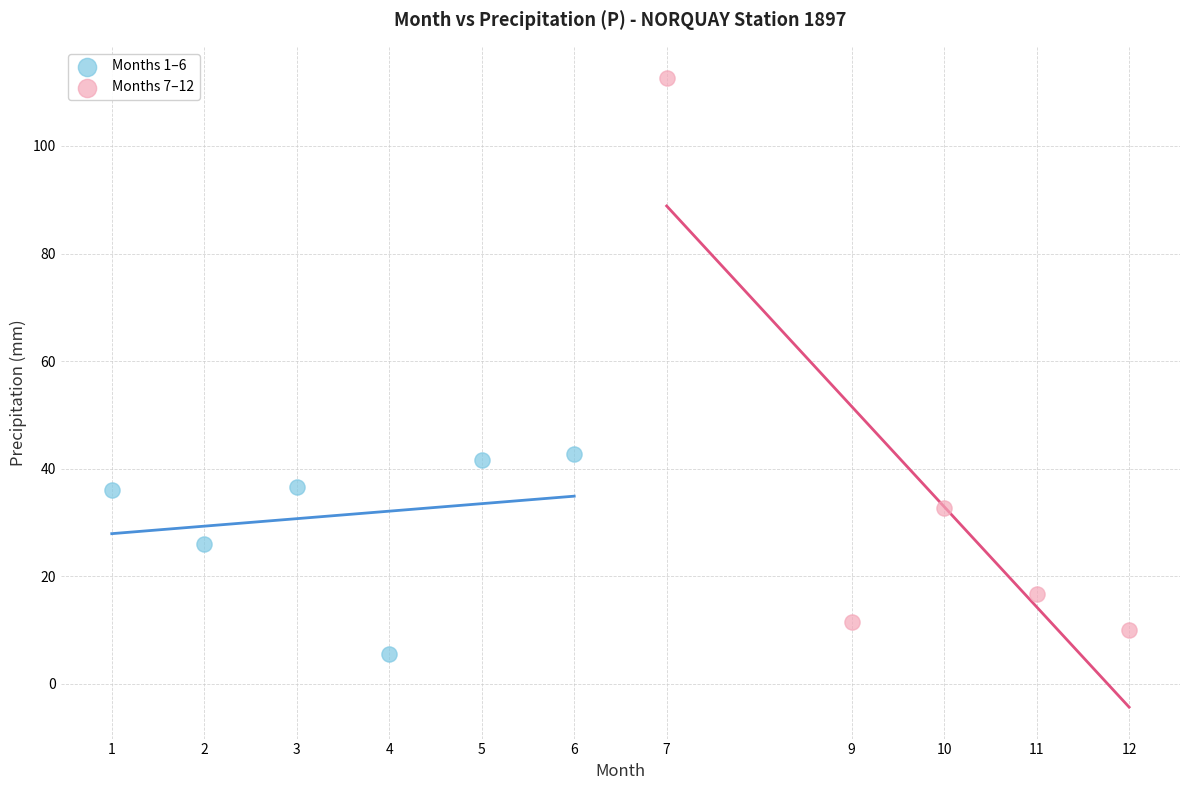

Which series contains the highest Y value?

Months 7–12